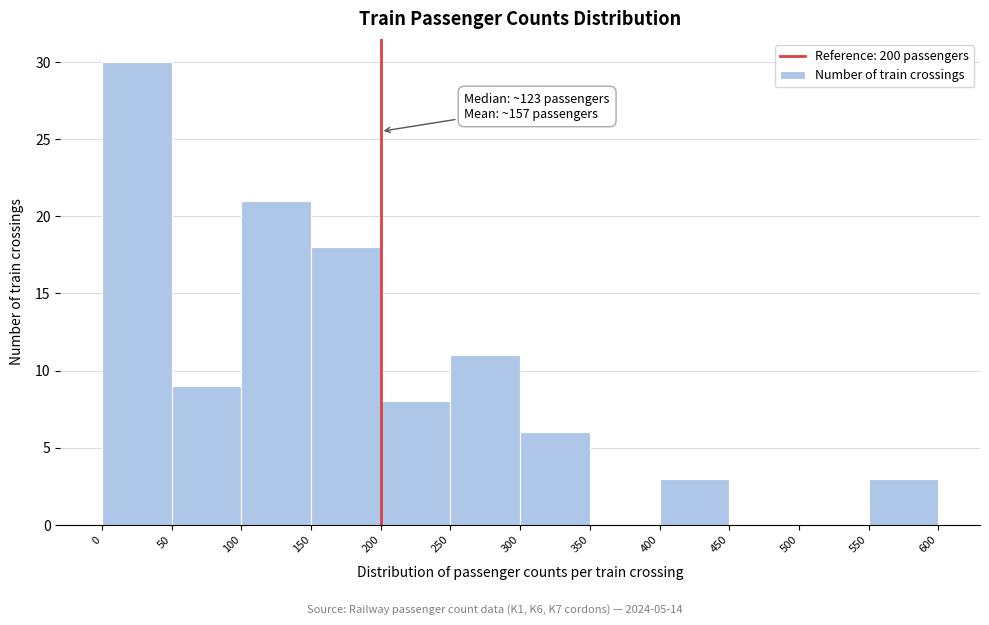

Which range on the x-axis has the tallest bar?

0 to 50